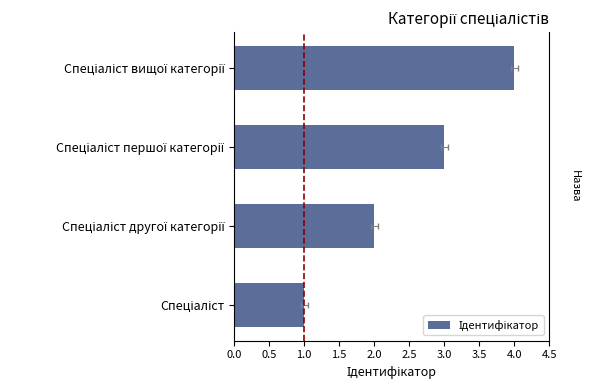

Which has a higher value, 0.5 or 1.0?

1.0